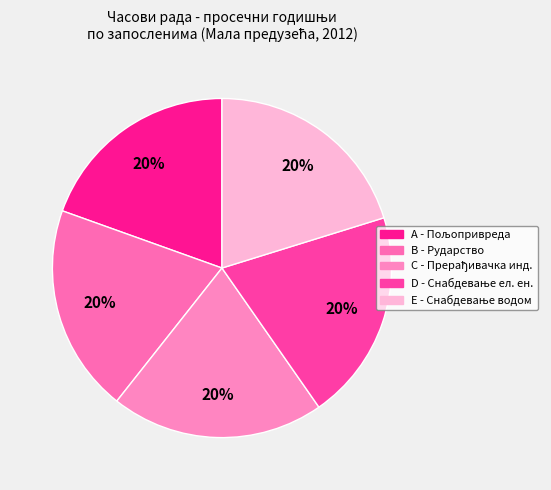

Is there any slice that represents more than half of the pie?

No